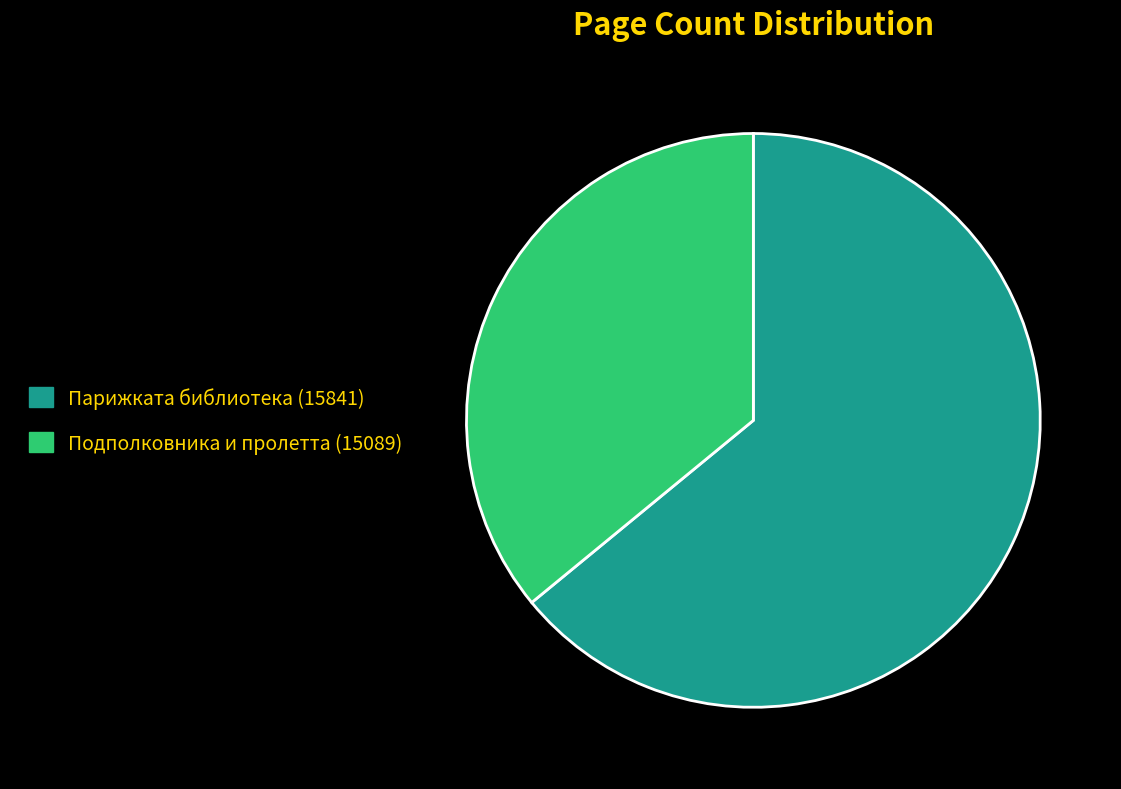

Between Подполковника и пролетта (15089) and Парижката библиотека (15841), which is larger?

Парижката библиотека (15841)